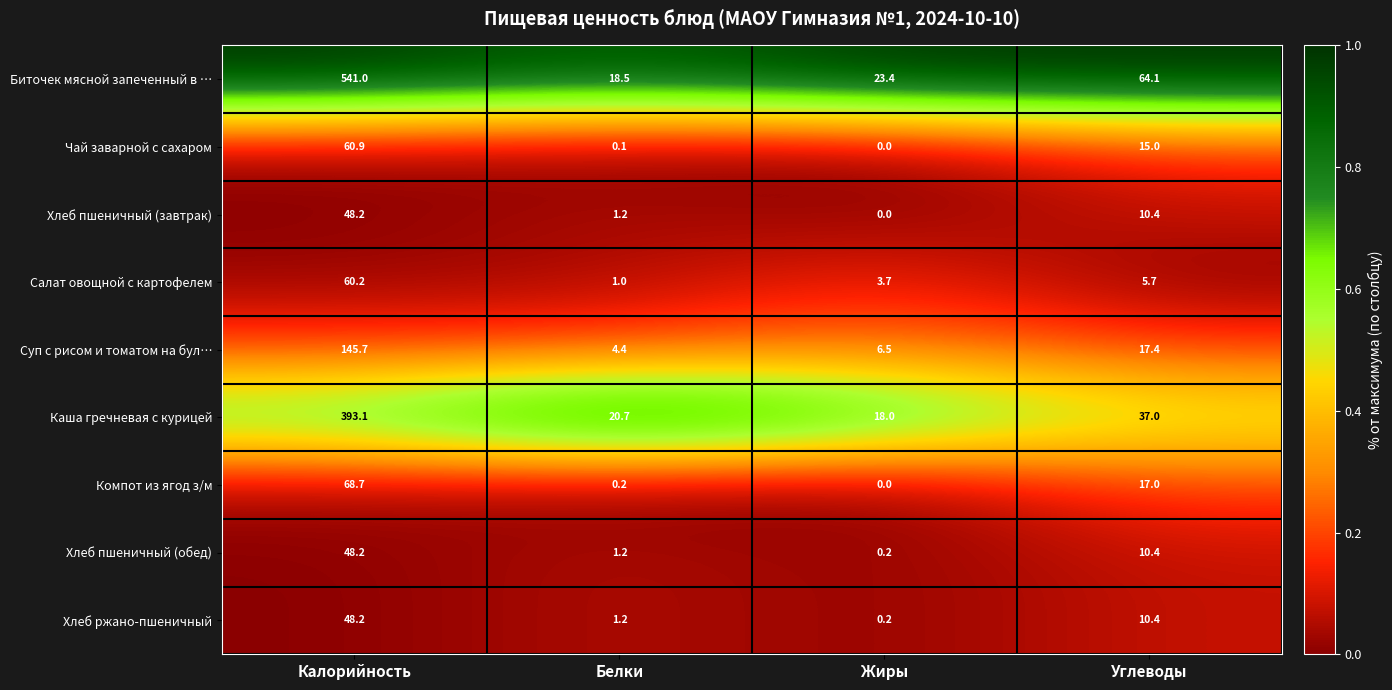

True or false: Каша гречневая с курицей has a value of 9.5 at Углеводы.

False